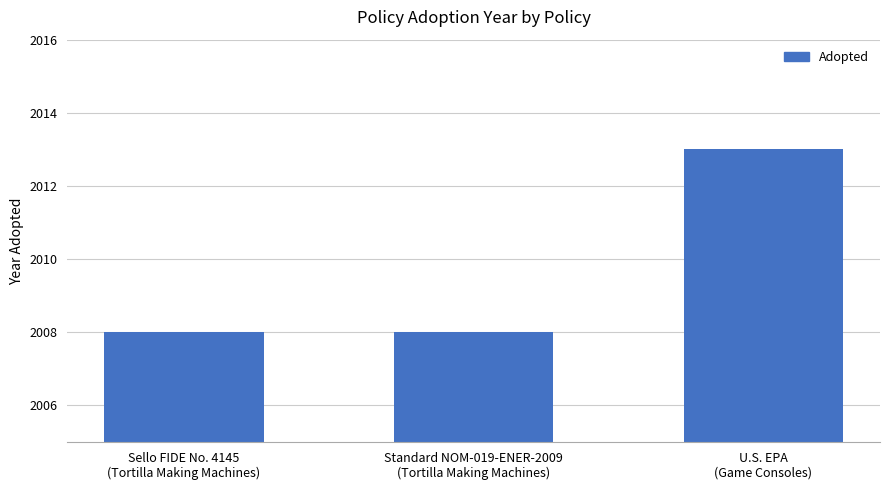

The chart shows a value of 2008 at Sello FIDE No. 4145
(Tortilla Making Machines). True or false?

True